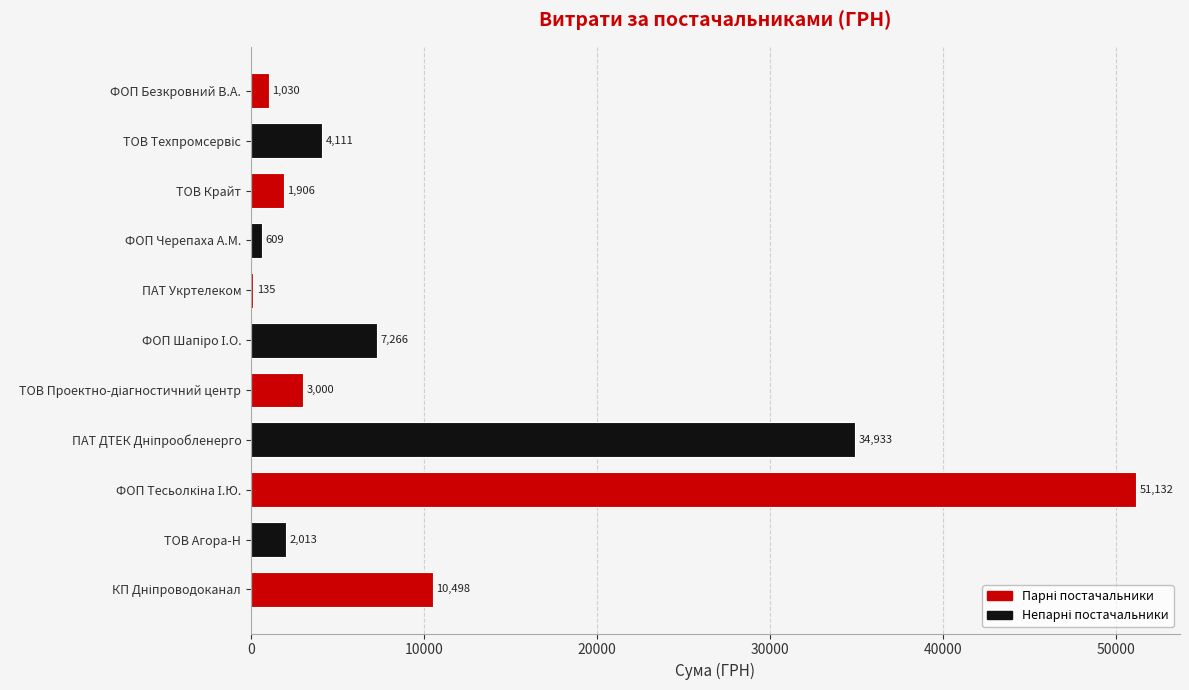

The value at ФОП Черепаха А.М. is 609.0. True or false?

True